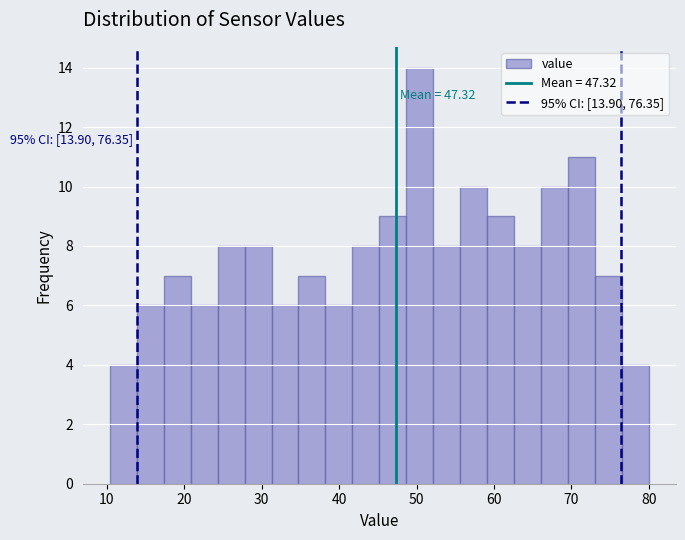

Read against the x-axis, roughly where is the centre of the tallest bar?

50